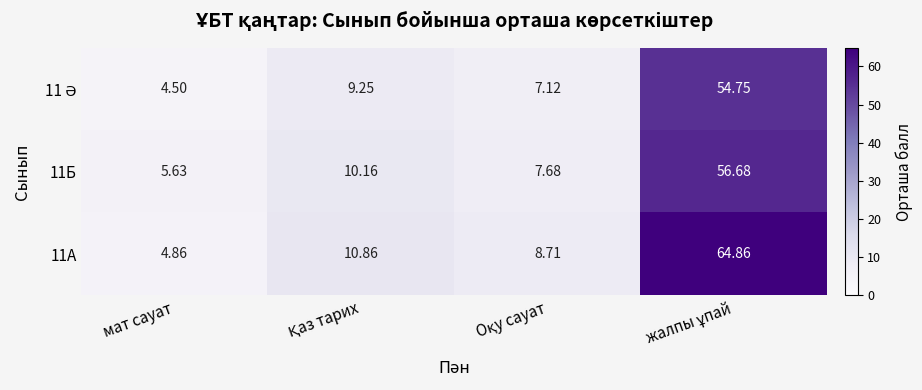

Which category has the lowest value in the 11Б series?

мат сауат